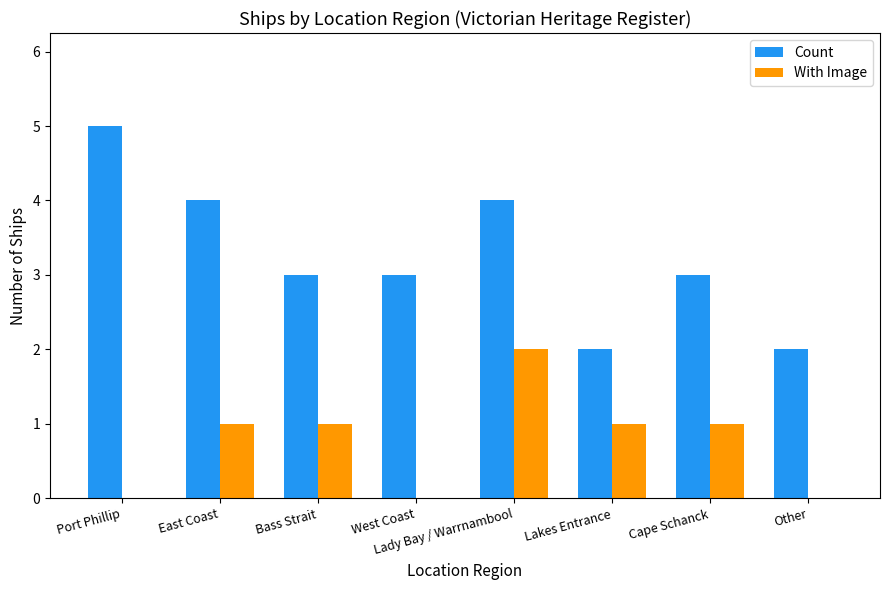

Is the value of Count at West Coast greater than the value of With Image at East Coast?

Yes